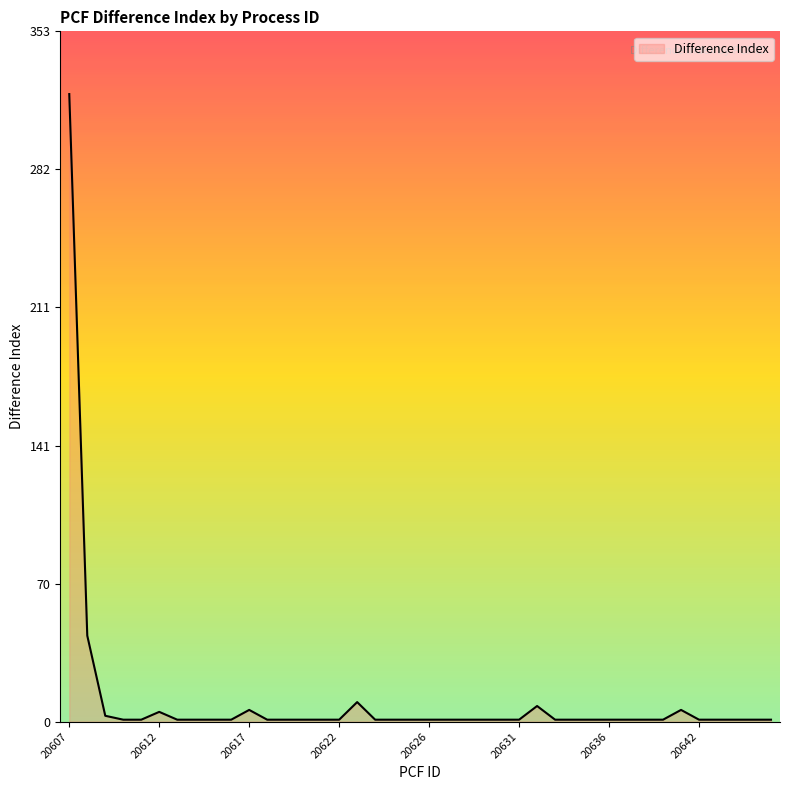

What is the maximum value shown in the chart?

321